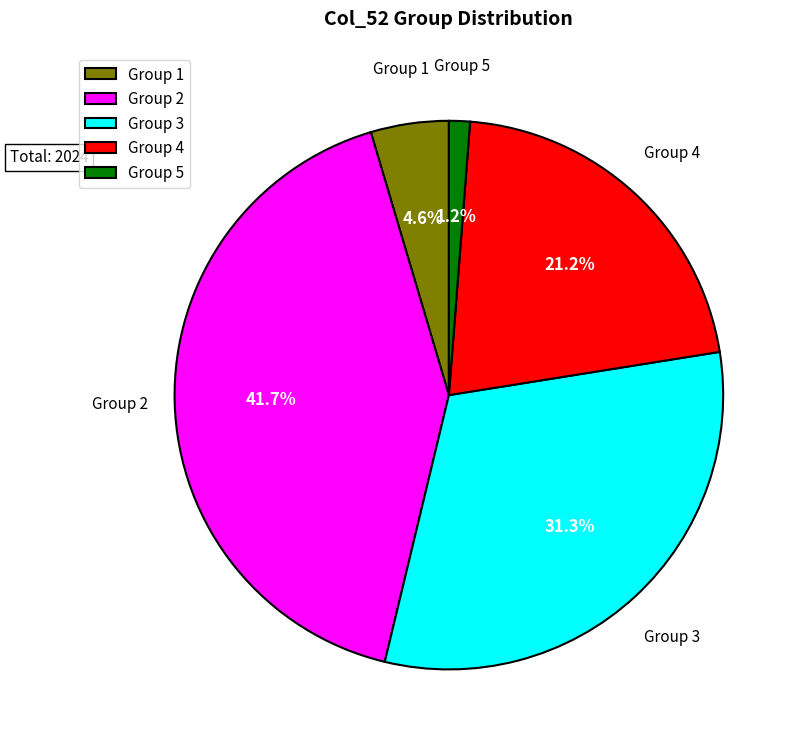

What is the smallest slice in the pie chart?

Group 5